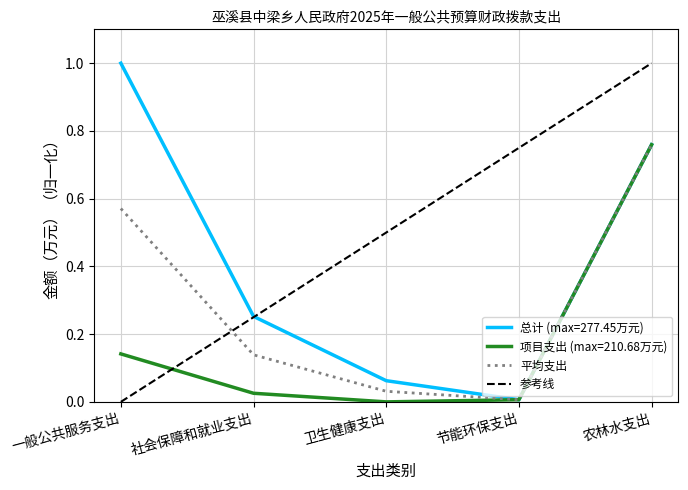

Reading left to right, extract all data points from this chart.

总计: 一般公共服务支出=1.0	社会保障和就业支出=0.3	卫生健康支出=0.1	节能环保支出=0.0	农林水支出=0.8
项目支出: 一般公共服务支出=0.1	社会保障和就业支出=0.0	卫生健康支出=0.0	节能环保支出=0.0	农林水支出=0.8